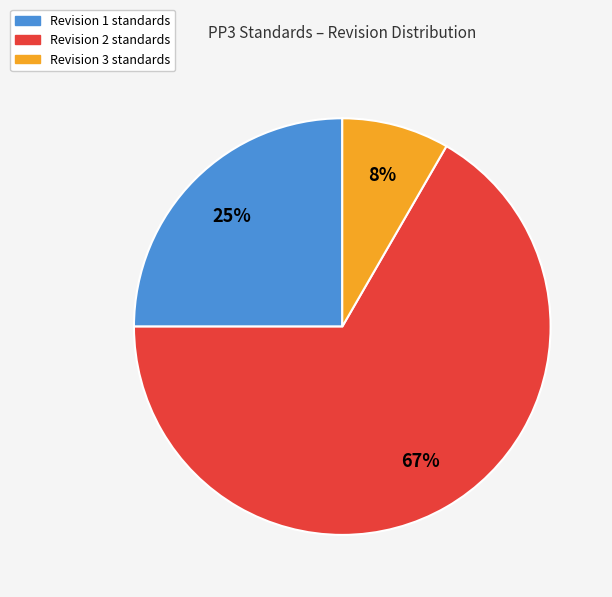

To the nearest percent, what is the combined percentage of Revision 2 and Revision 3?

75%